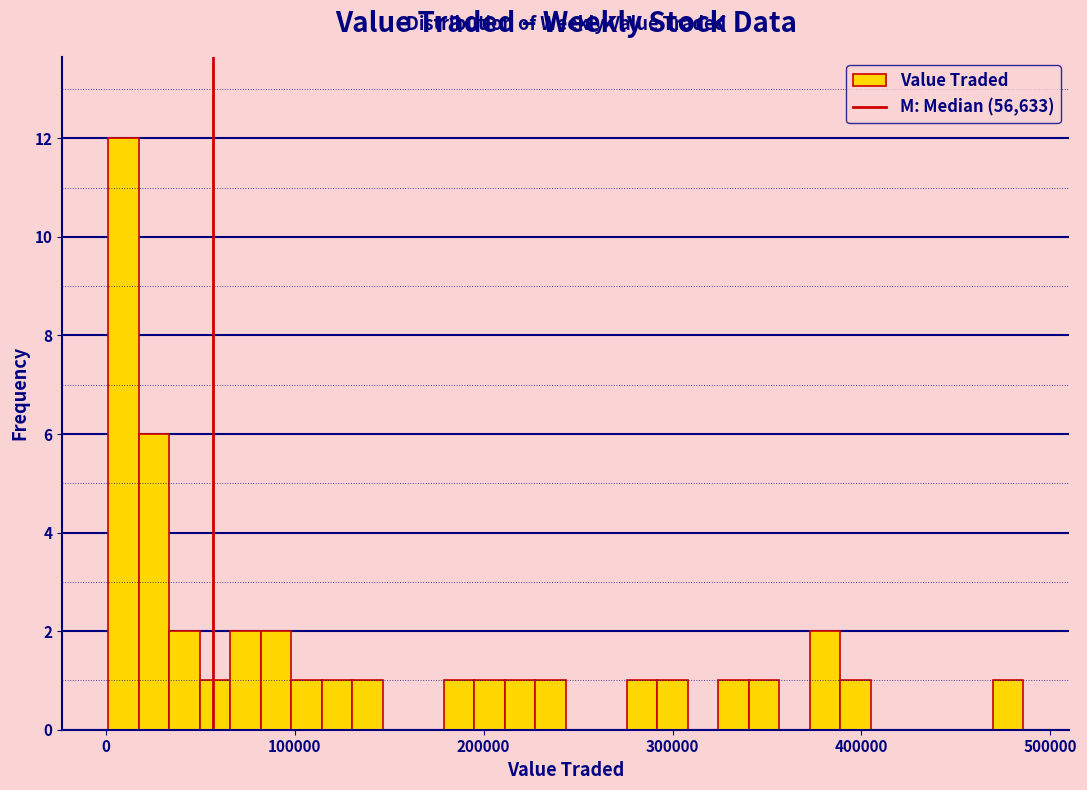

Read against the x-axis, roughly where is the centre of the tallest bar?

10000